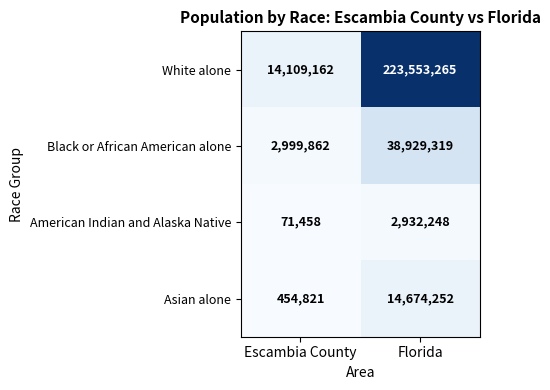

Which label corresponds to the smallest value in the chart?

Escambia County